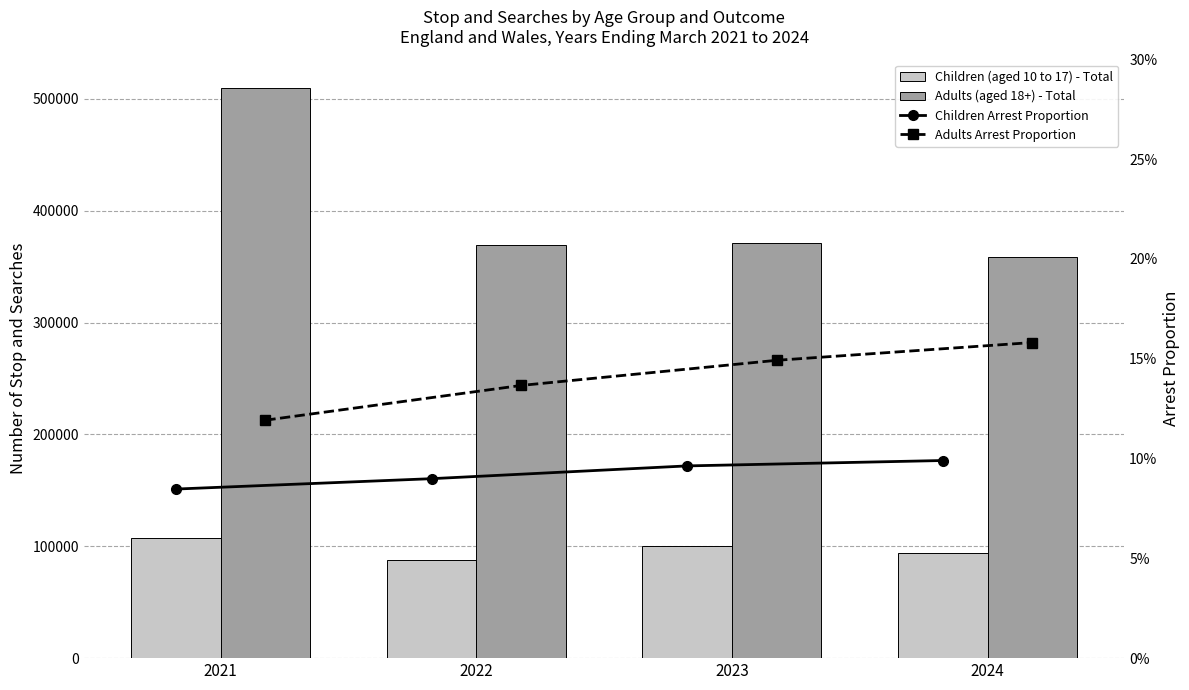

How many values in the Children (aged 10 to 17) - Total series are below 99943?

2